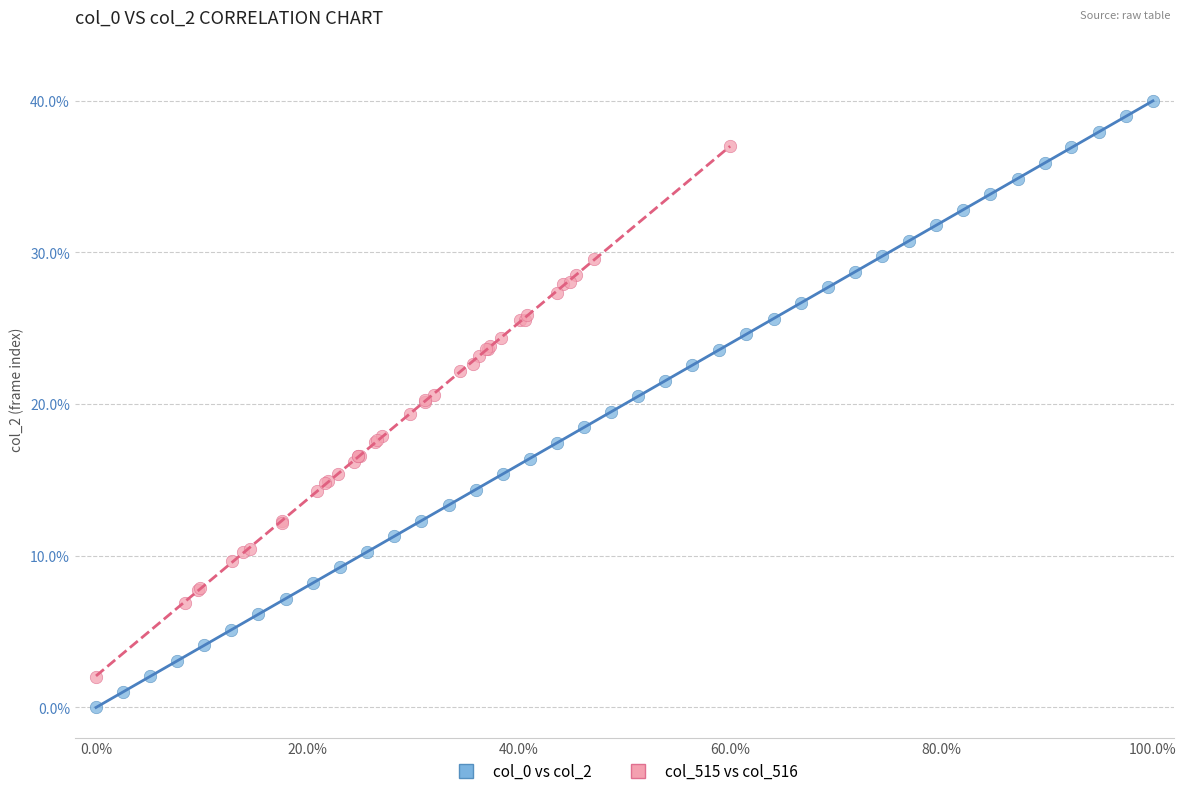

Which series reaches the minimum Y coordinate?

col_0 vs col_2